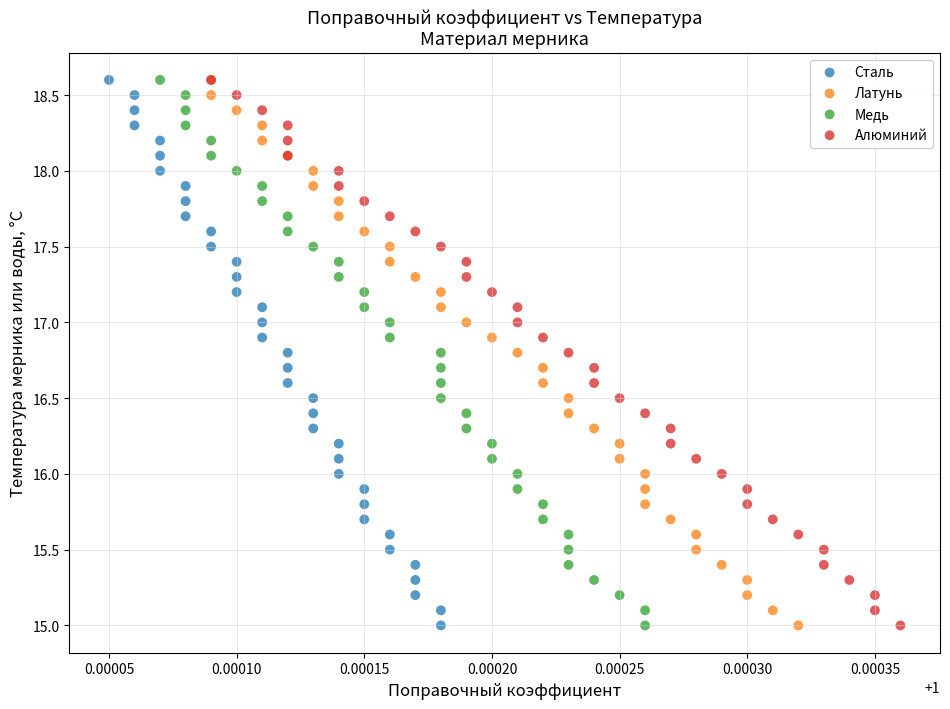

What are all the series names shown in the legend?

Сталь, Латунь, Медь, Алюминий